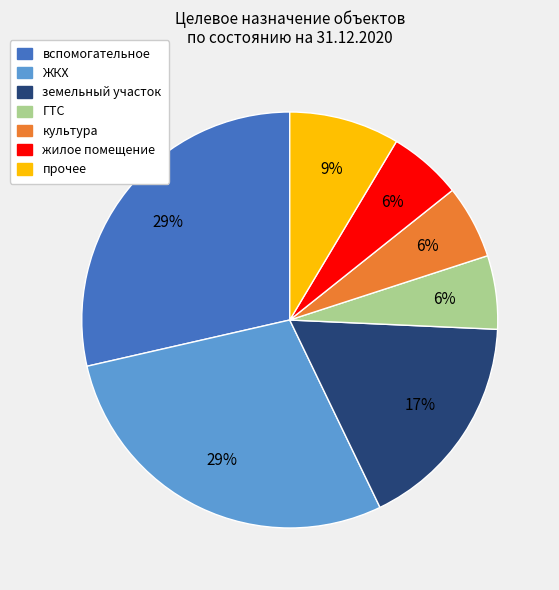

To the nearest percent, what is the average slice percentage?

14%